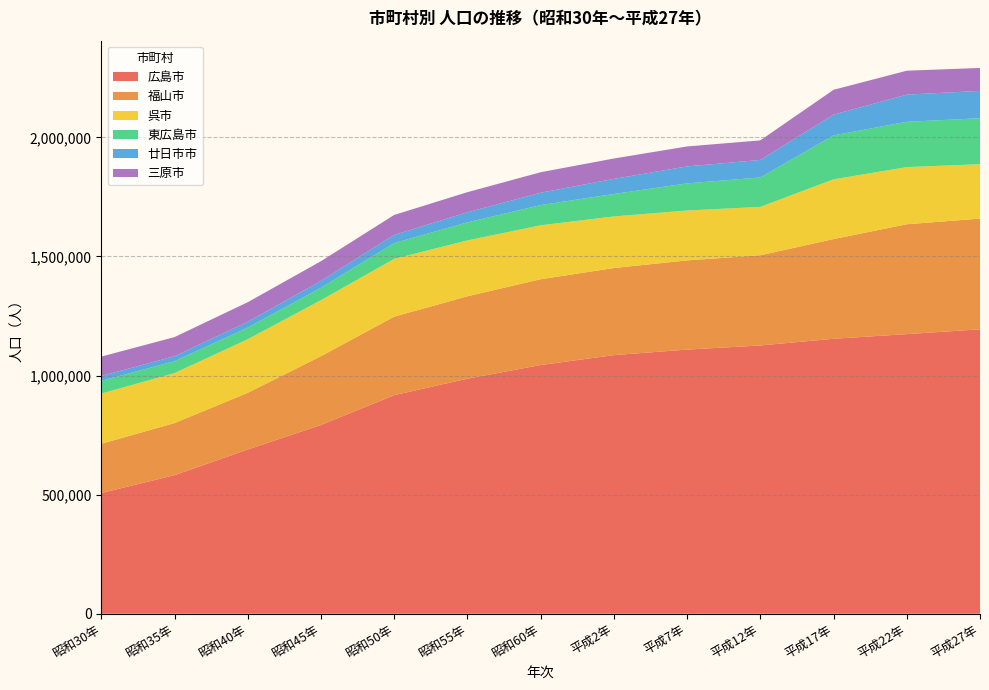

Reading right to left, transcribe all the data shown in this chart.

広島市: 1194034	1173843	1154391	1126239	1108888	1085705	1044118	986724	917504	792229	689359	581617	506787
福山市: 464811	461357	418509	378789	374517	365612	360261	346030	329714	289043	238083	218766	206601
呉市: 228552	239973	251003	203159	209485	216723	226488	234549	242655	235193	225013	210032	210996
東広島市: 192907	190135	184430	123423	113939	94209	84717	75807	66236	52014	48661	49715	53361
廿日市市: 114906	114038	87144	73587	71227	63441	52020	42315	34432	28947	24528	20933	20287
三原市: 96194	100509	104196	82081	83769	85518	85975	84450	83679	82611	82165	80385	81409